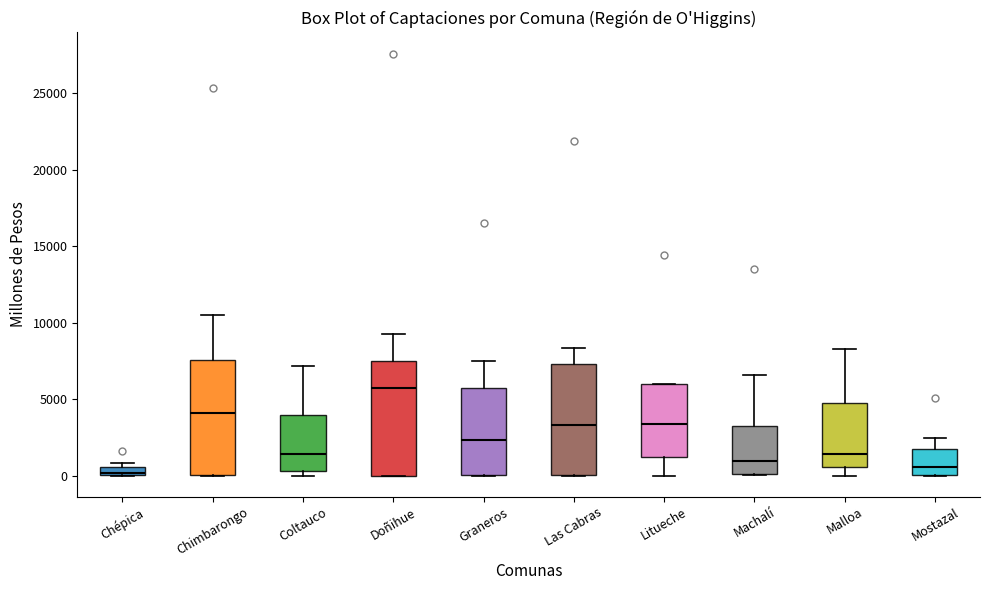

Which box has the highest median line?

Doñihue